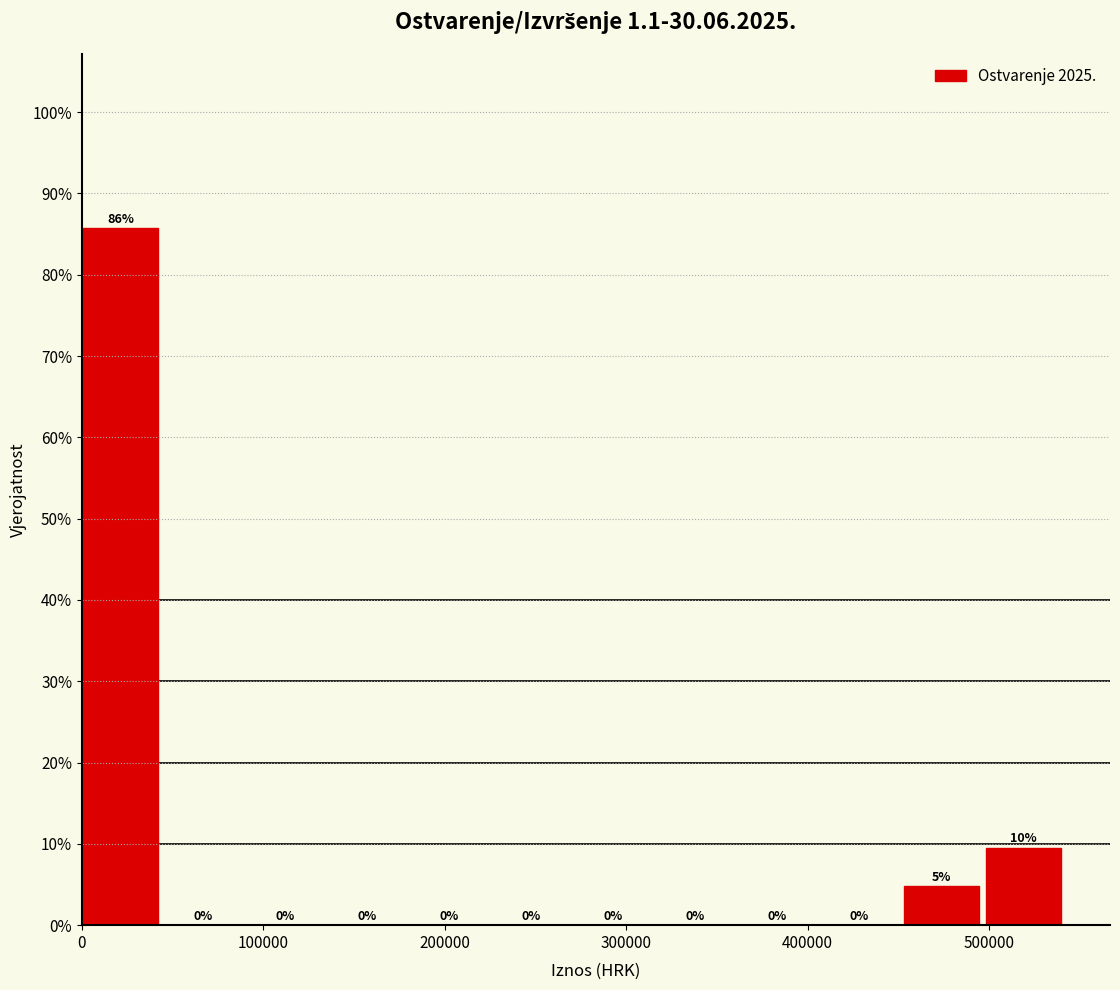

Which range on the x-axis has the tallest bar?

0 to 50000